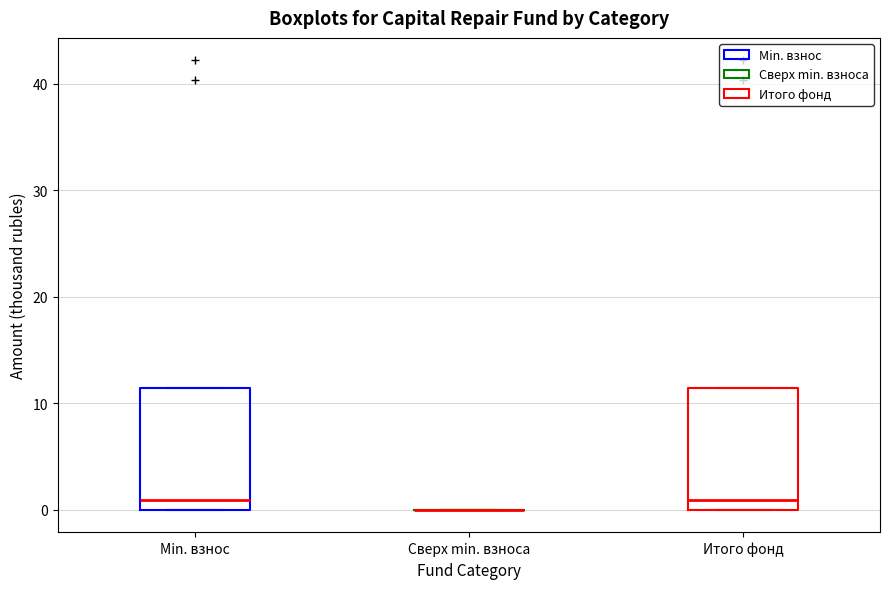

Reading left to right, read every box against the y-axis: the position of its median line, the range the box covers, and the ends of its whiskers. The values are not printed on the chart, so give them approximately, as read against the axis.

Min. взнос: median 1, box 0 to 11, whiskers 0 to 11
Сверх min. взноса: box collapsed to a line at 0, whiskers 0 to 0
Итого фонд: median 1, box 0 to 11, whiskers 0 to 11